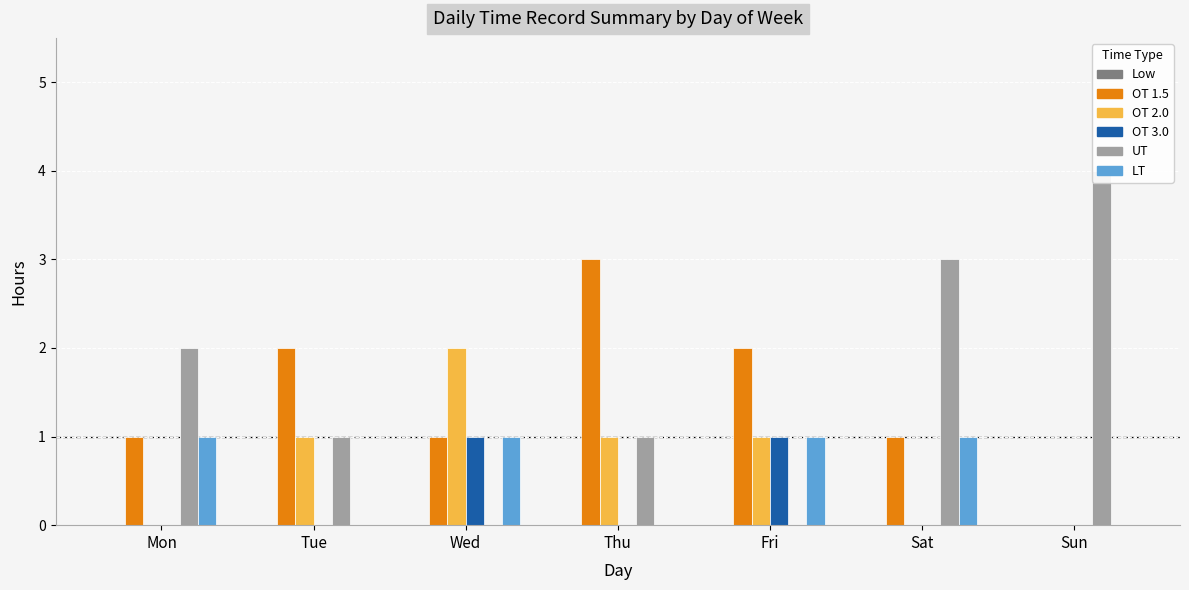

The UT series shows 2 at Fri. True or false?

False